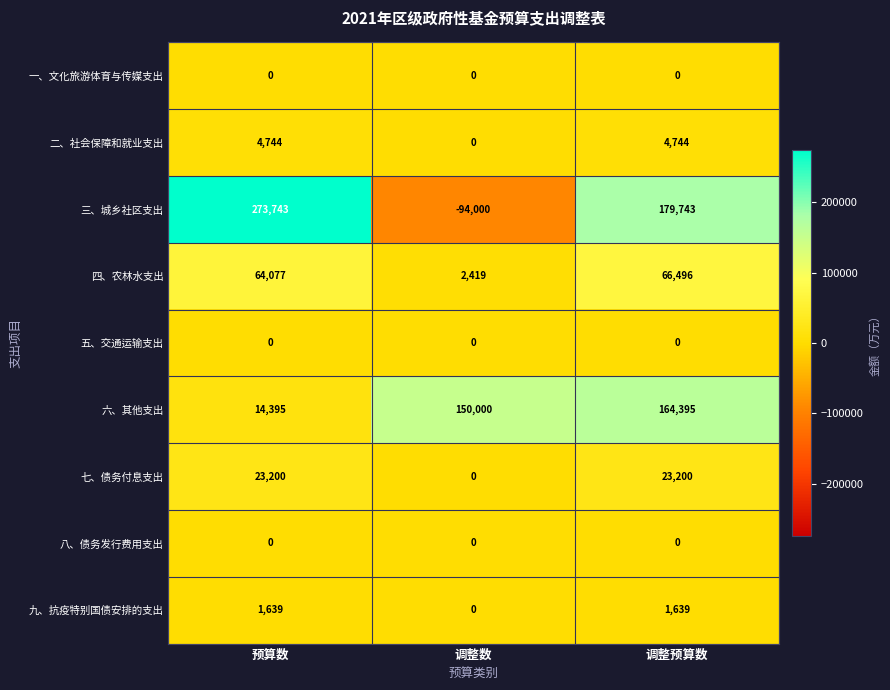

Which series has the widest spread of values?

三、城乡社区支出